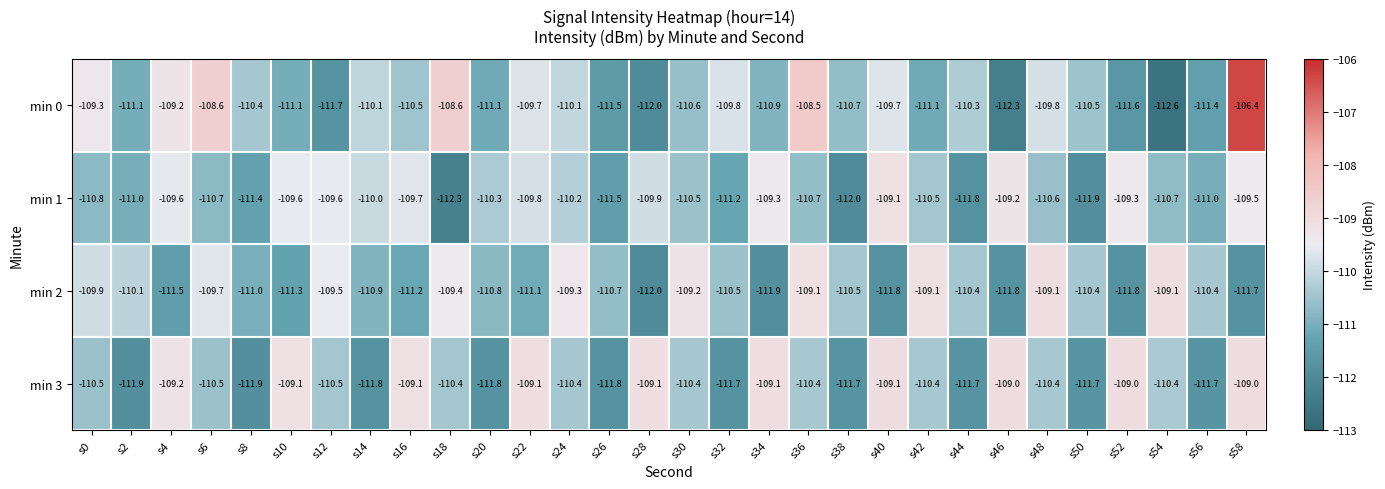

Is it true that min 2 equals -110.5 at s38?

True